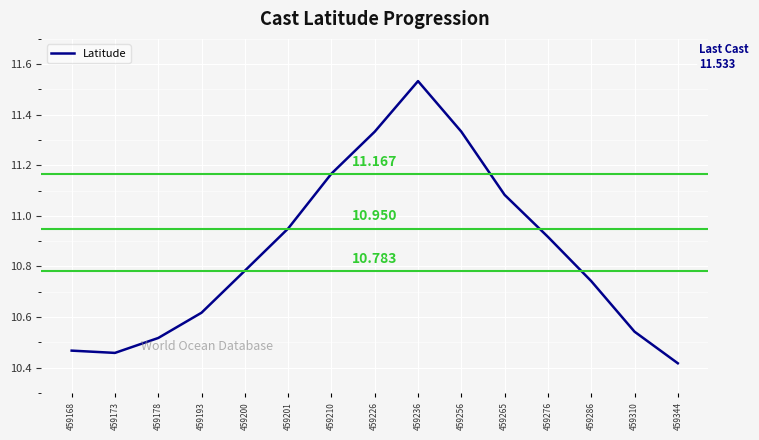

Is this an area chart (filled region under the line)?

No